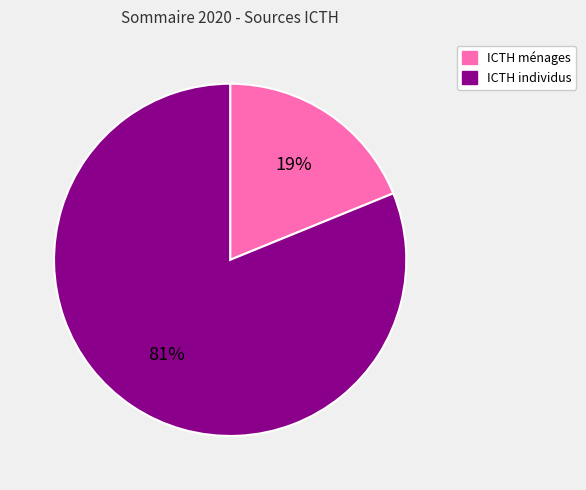

To the nearest percent, what is the average slice percentage?

50%